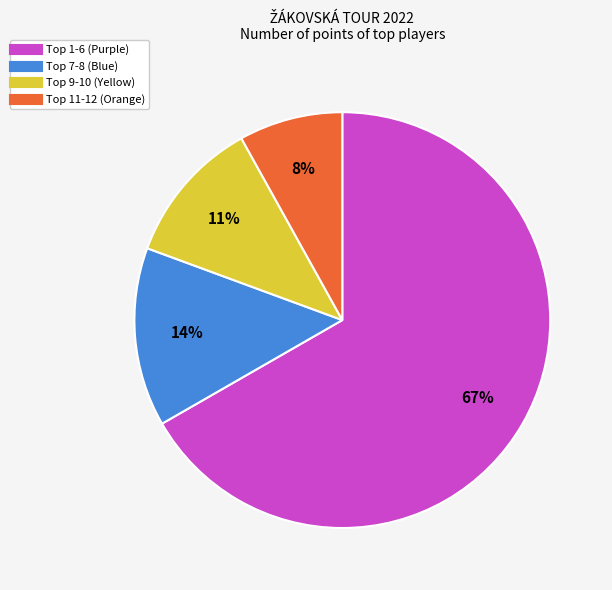

Is there a majority slice in this chart?

Yes